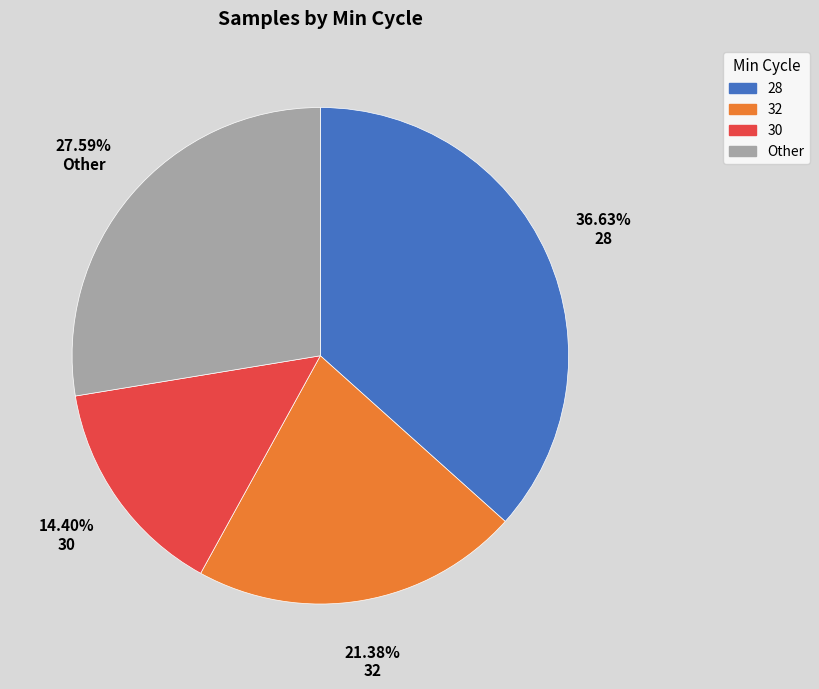

How many slices are in this pie chart?

4